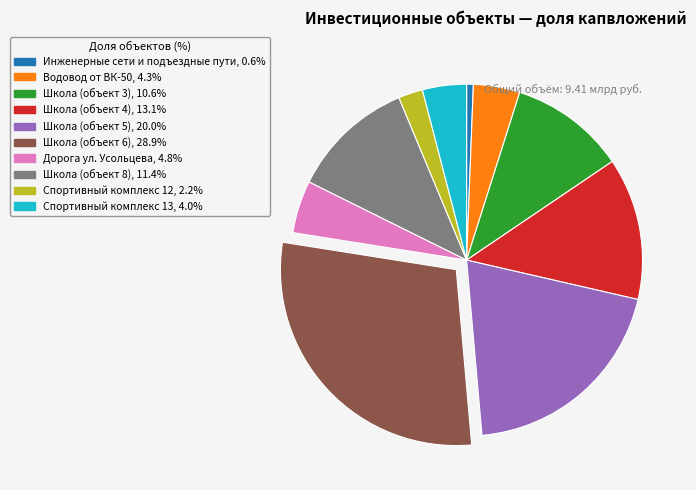

Is the sum of Школа (объект 8) and Спортивный комплекс 12 greater than half?

No